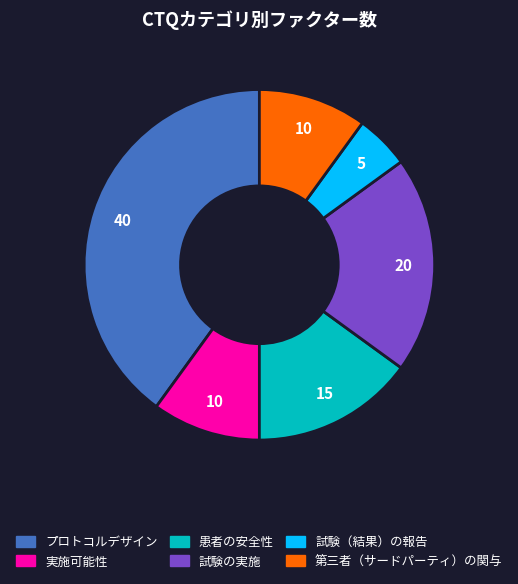

Between 患者の安全性 and 第三者（サードパーティ）の関与, which is larger?

患者の安全性